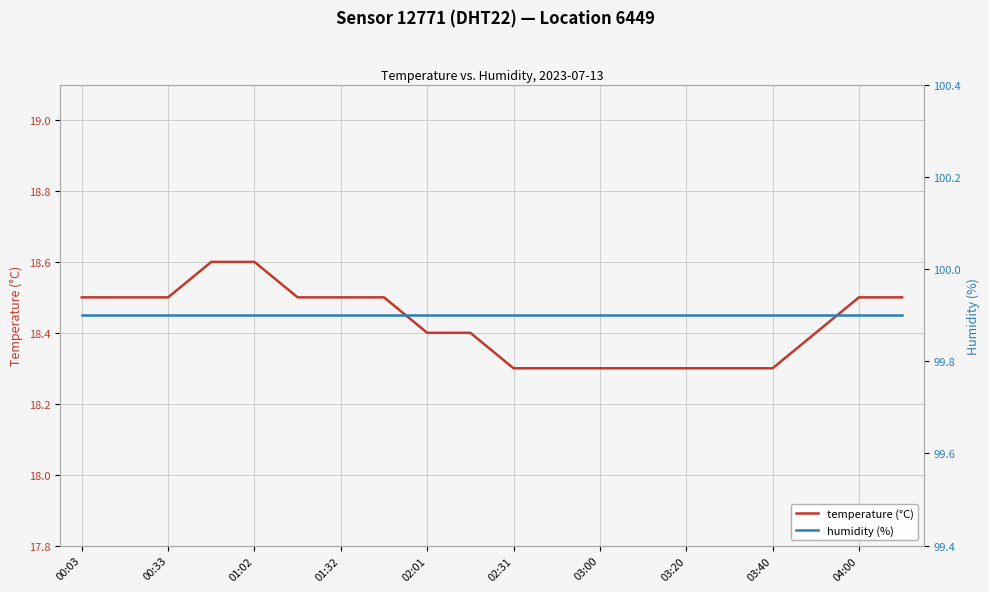

List the series in order of their peak value, lowest first.

temperature (°C), humidity (%)